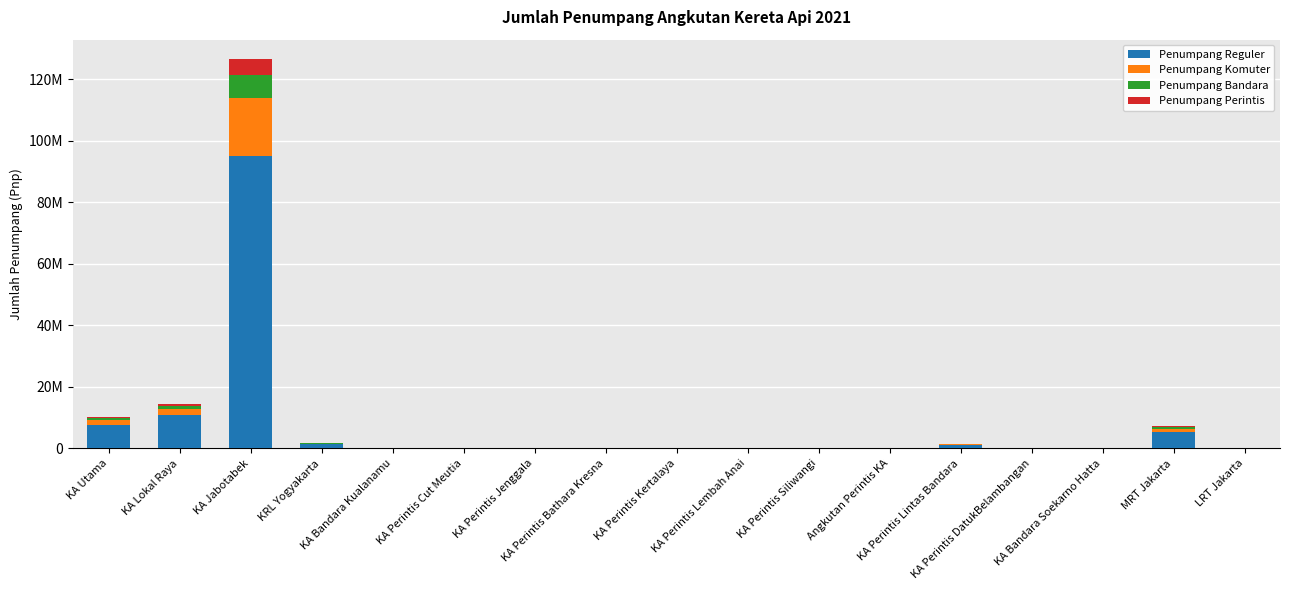

What position from the left is KA Perintis Lintas Bandara?

13